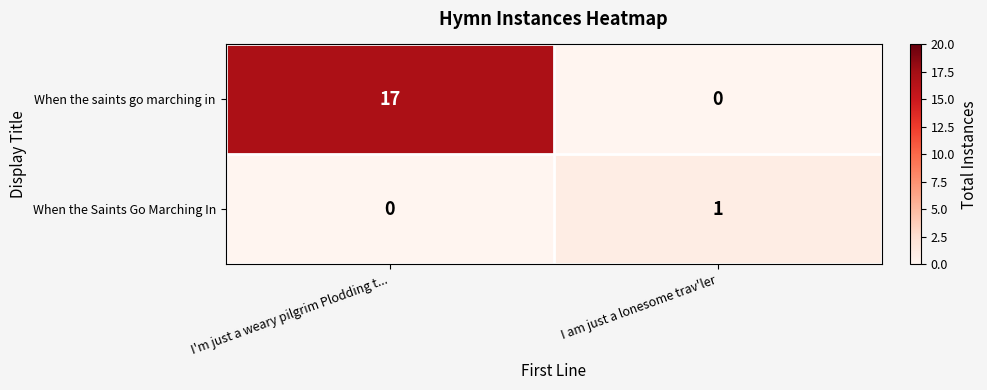

Where is When the Saints Go Marching In nearest to the value 0?

I'm just a weary pilgrim Plodding t...